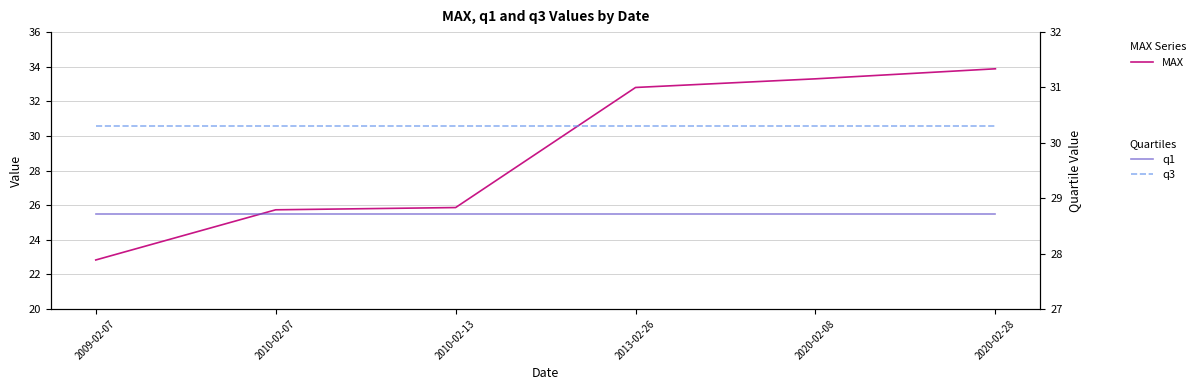

What is the greatest value displayed?

33.9